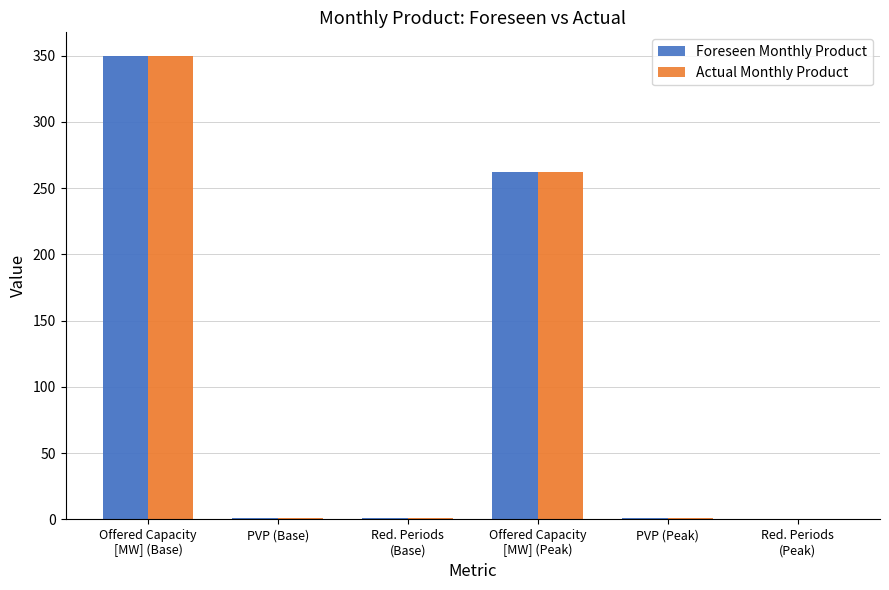

What is the total value across all series at Offered Capacity
[MW] (Peak)?

524.0